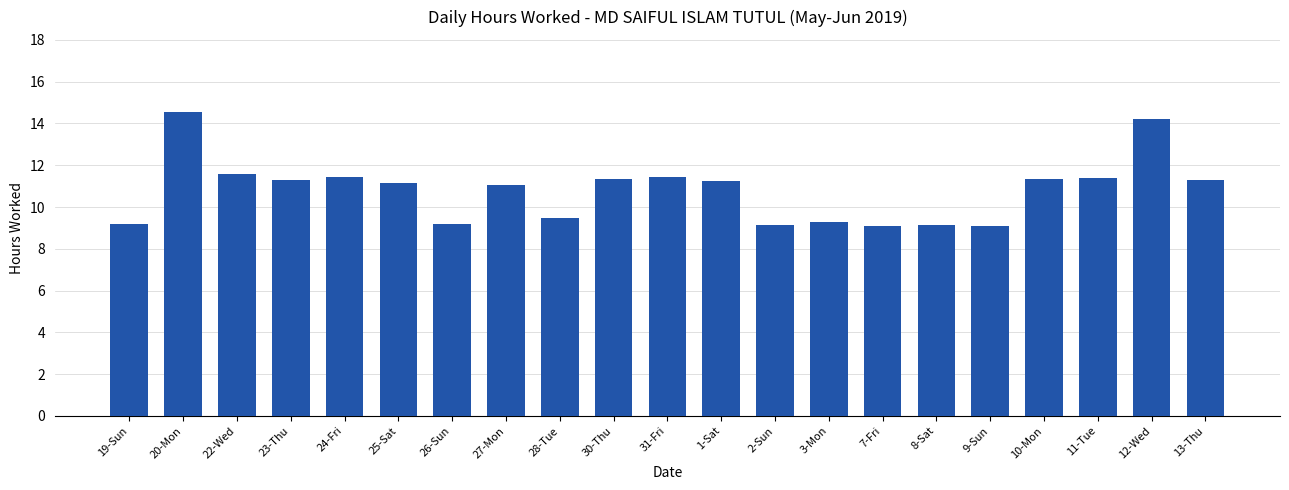

What is the label of the 17th bar from the right?

24-Fri